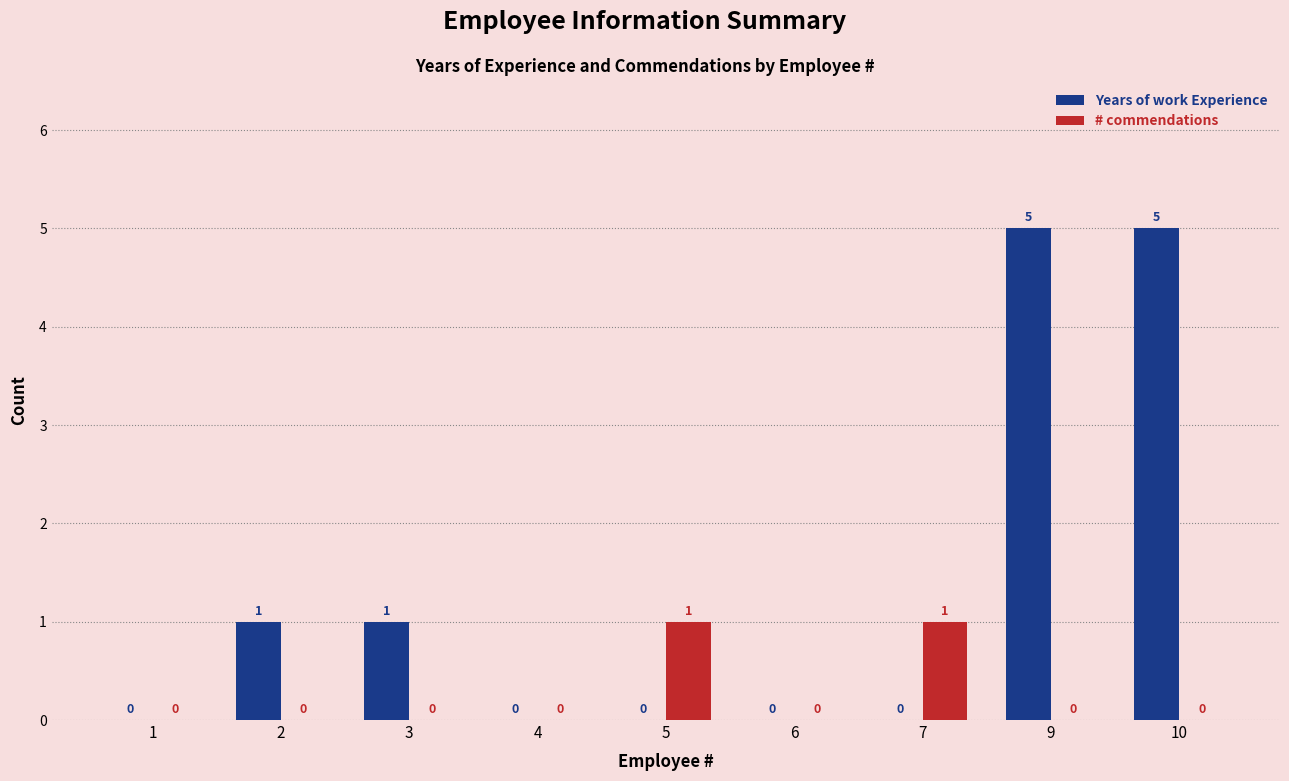

Count the number of data series in this chart.

2